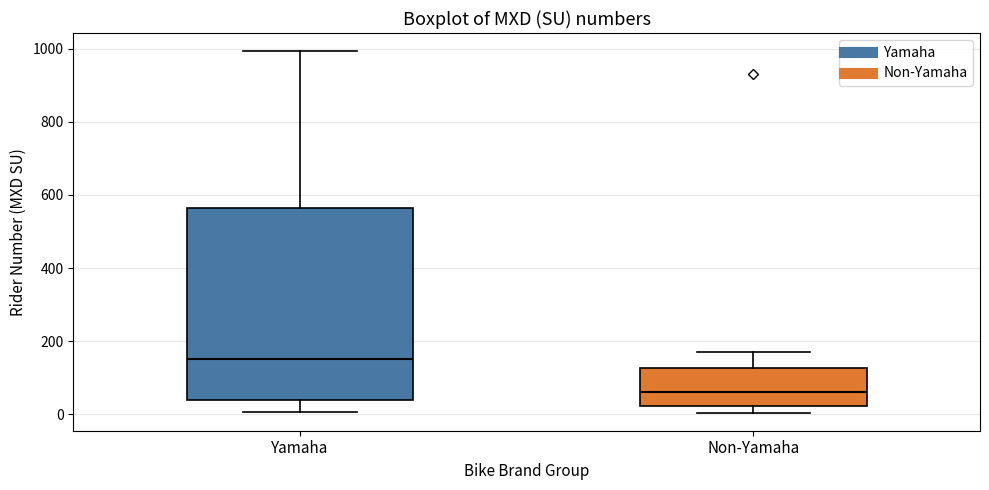

Reading left to right, read every box against the y-axis: the position of its median line, the range the box covers, and the ends of its whiskers. The values are not printed on the chart, so give them approximately, as read against the axis.

Yamaha: median 160, box 40 to 560, whiskers 0 to 1000
Non-Yamaha: median 60, box 20 to 120, whiskers 0 to 180